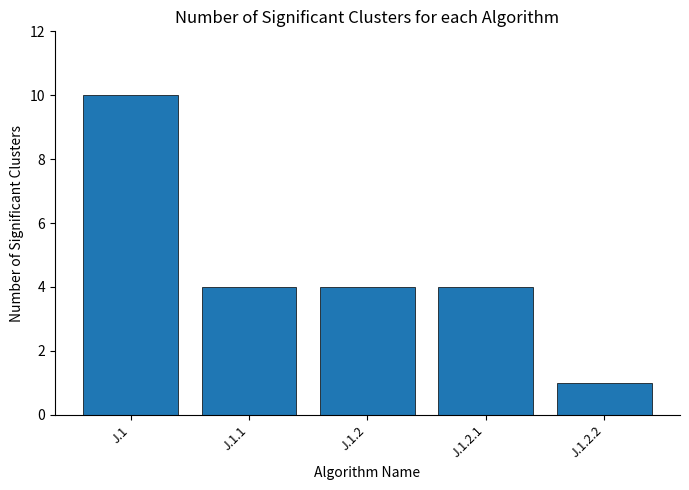

What is the change in value from J.1.2 to J.1.2.2?

-3